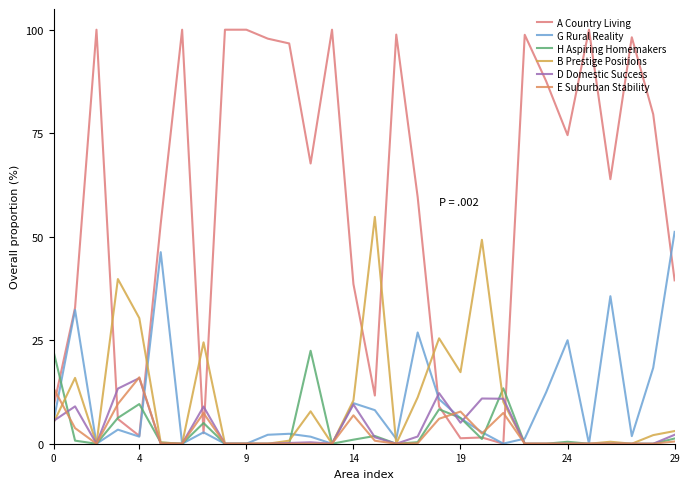

Where is the first local maximum for E Suburban Stability?

4